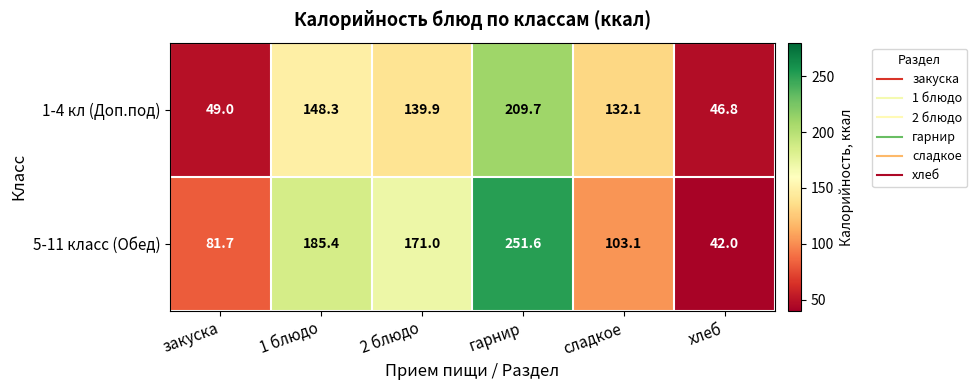

Reading right to left, extract all data points from this chart.

1-4 кл (Доп.под): 46.8	132.1	209.7	139.9	148.3	49.0
5-11 класс (Обед): 42.0	103.1	251.6	171.0	185.4	81.7